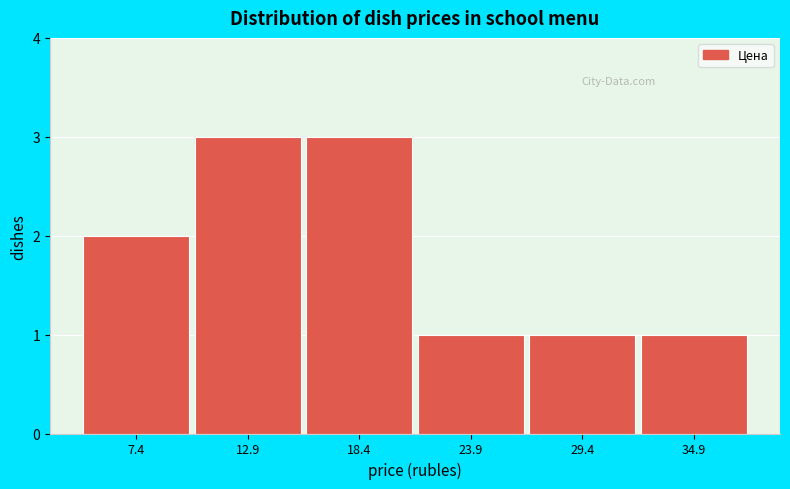

Reading left to right, transcribe this chart: for each bar, give the range it covers on the x-axis and its height. Neither the bar edges nor the heights are printed on the chart, so give them approximately, as read against the axes.

5 to 10: 2
10 to 16: 3
16 to 21: 3
21 to 27: 1
27 to 32: 1
32 to 38: 1